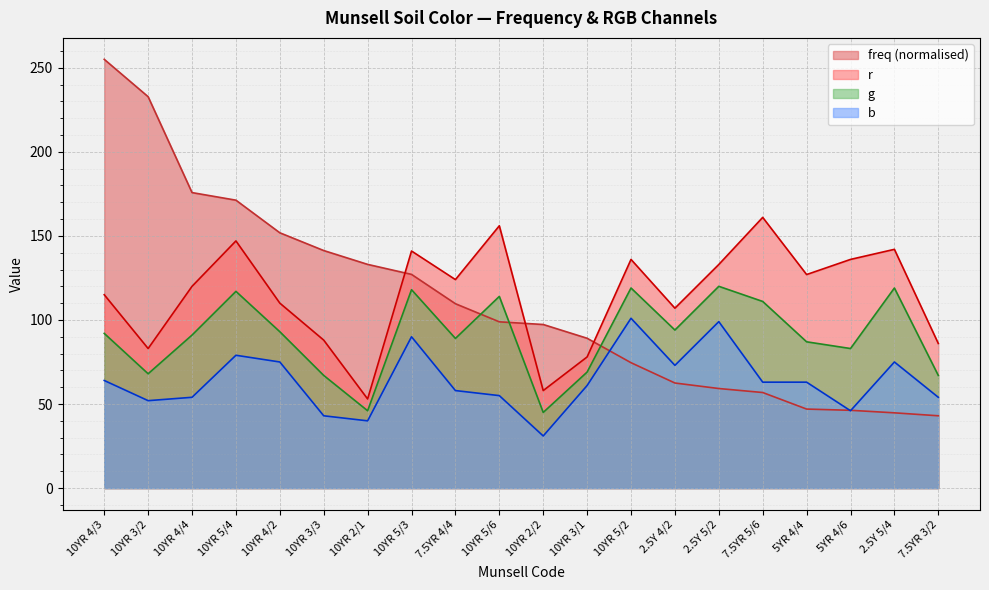

How many categories are shown in the chart?

20